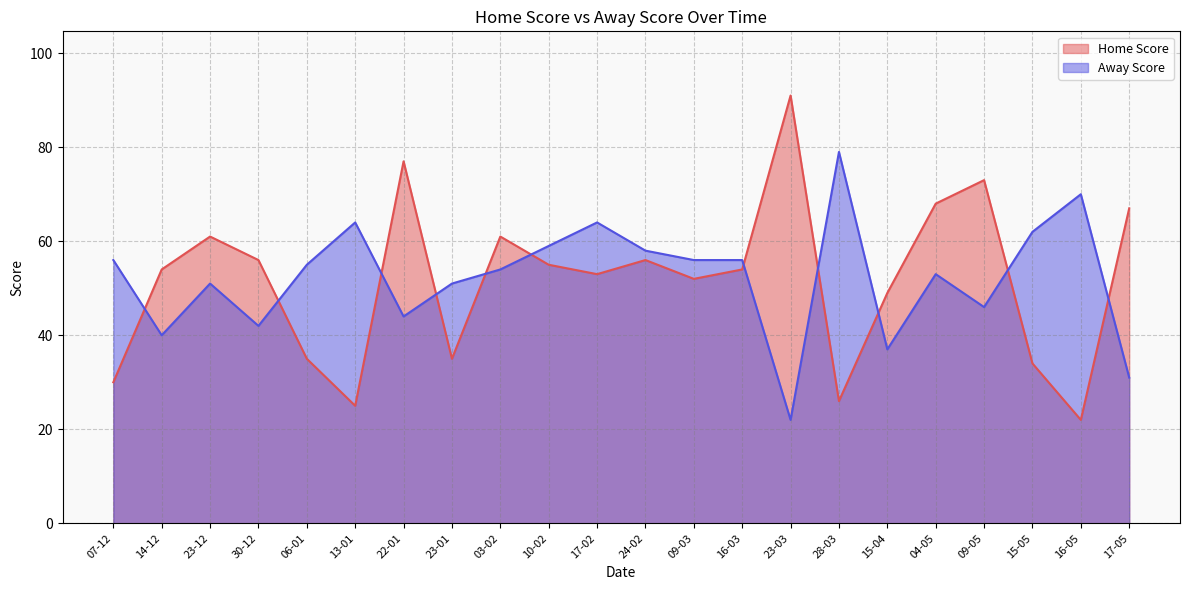

How many interior local valleys does the Home Score series have?

6